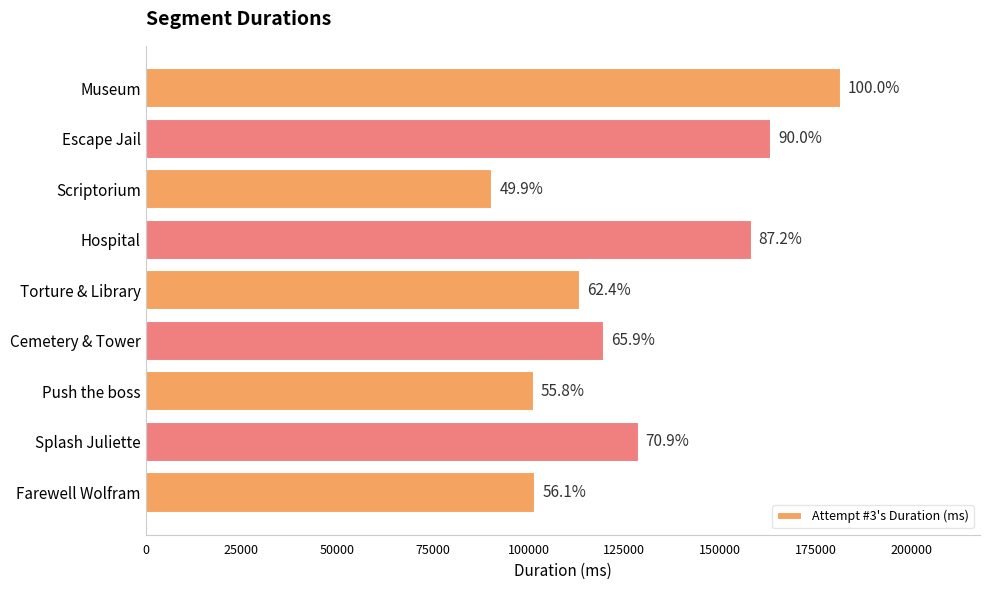

Does the chart contain any negative values?

No